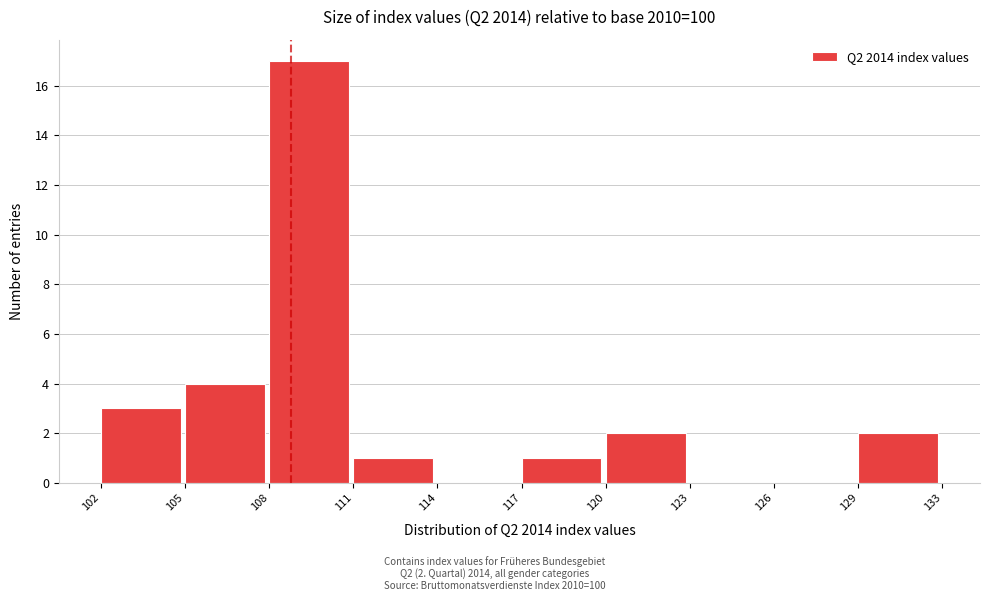

Reading right to left, what are all the values shown in this chart?

129=2	126=0	123=0	120=2	117=1	114=0	111=1	108=17	105=4	102=3